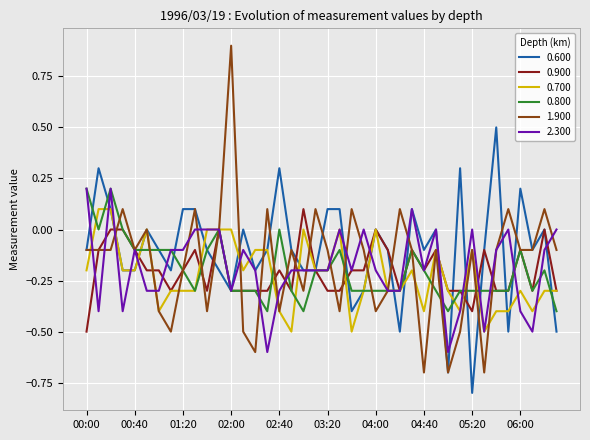

What is the minimum value shown in the chart?

-0.8